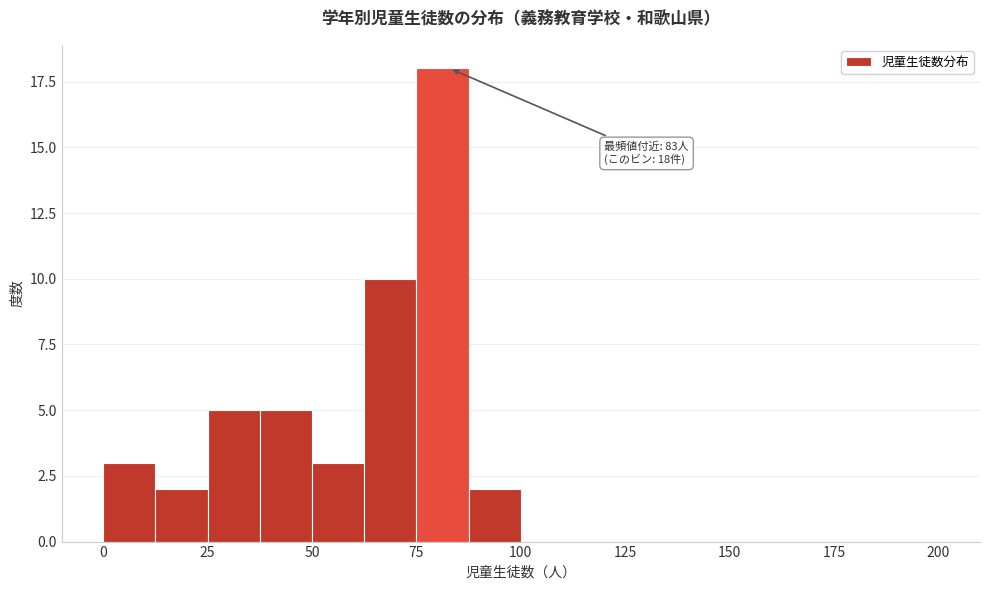

Read against the x-axis, roughly where is the centre of the tallest bar?

80